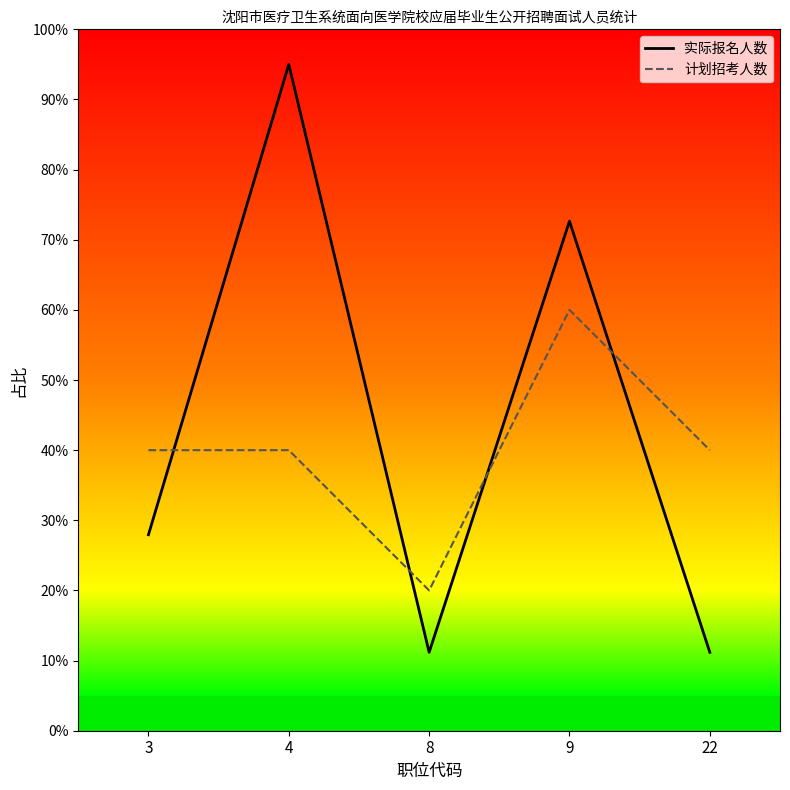

How many times do 实际报名人数 and 计划招考人数 cross each other?

4